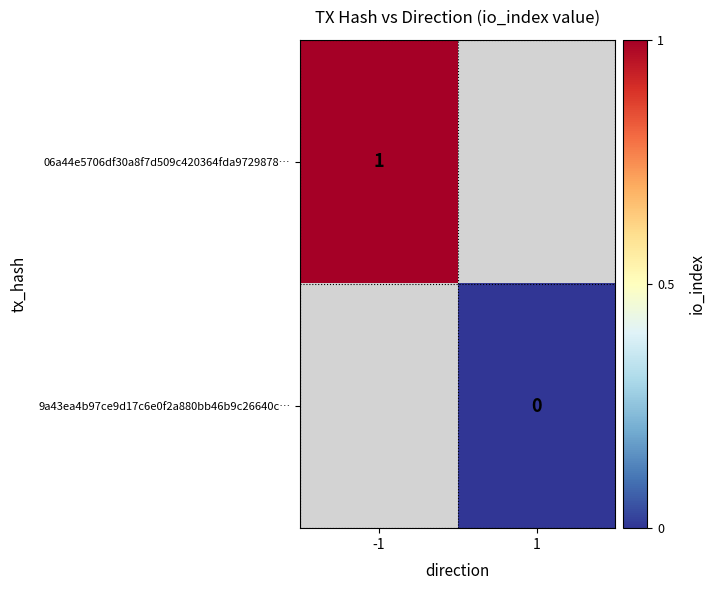

True or false: 06a44e5706df30a8f7d509c420364fda9729878… has a value of 2 at -1.

False